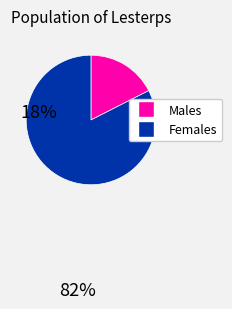

How many segments does this pie chart have?

2